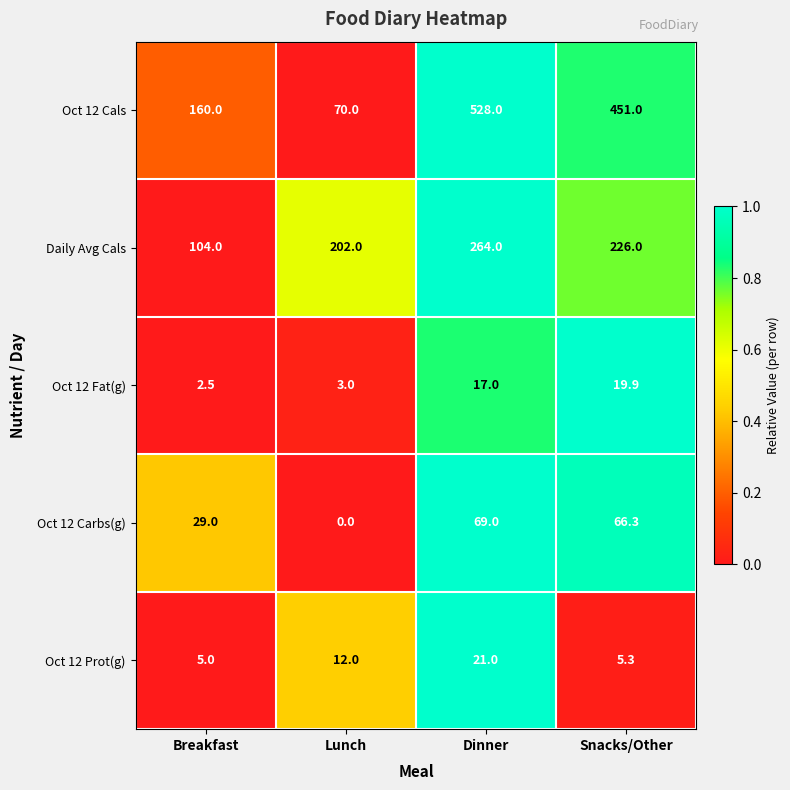

At Snacks/Other, list the series in order from smallest to largest.

Oct 12 Prot(g), Oct 12 Fat(g), Oct 12 Carbs(g), Daily Avg Cals, Oct 12 Cals